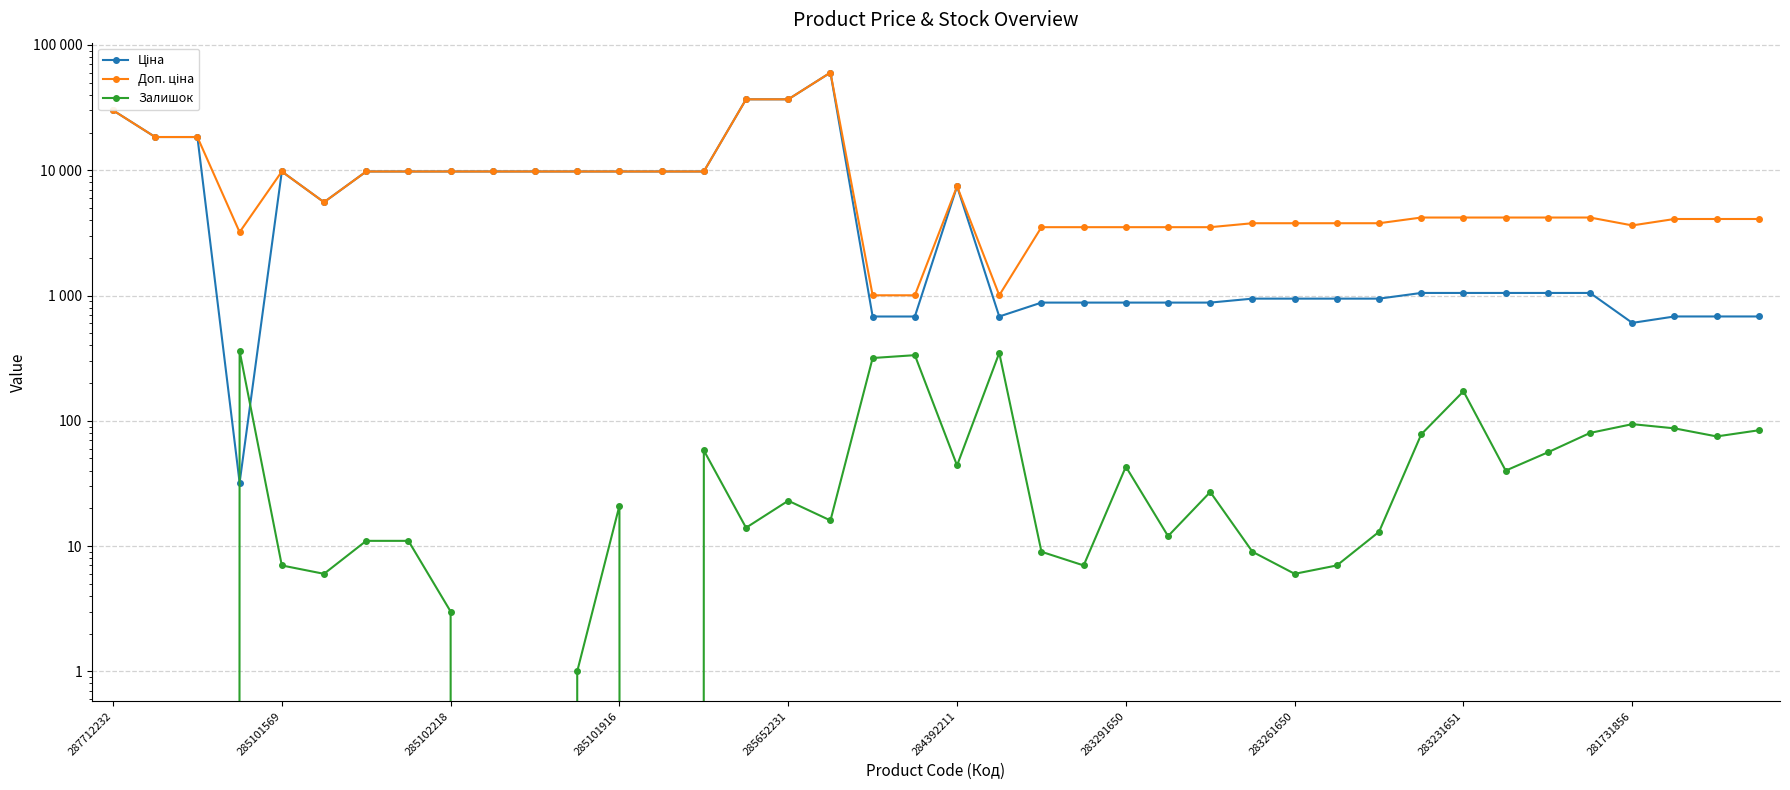

True or false: Доп. ціна and Залишок cross at least once.

False